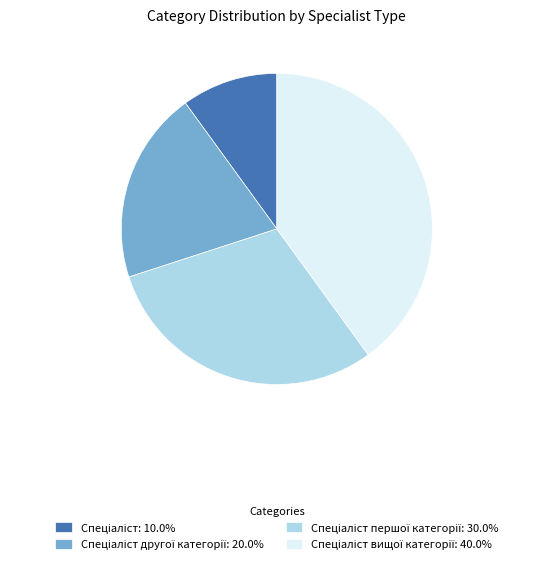

Is there any slice that represents more than half of the pie?

No